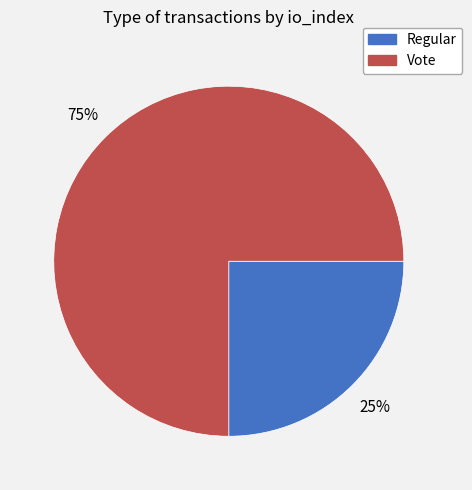

Which category has the biggest portion of the pie?

Vote